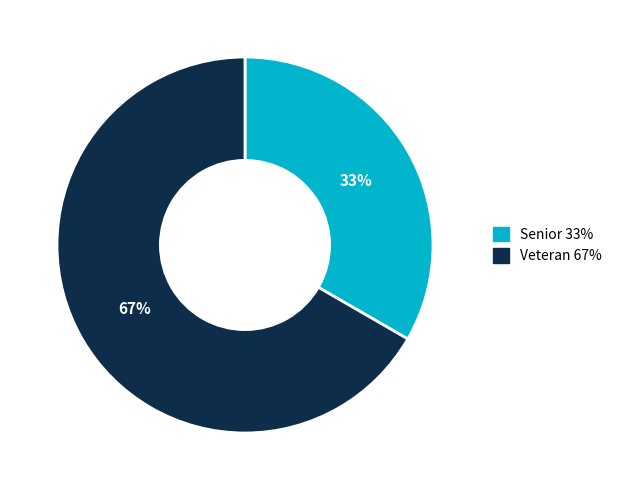

Rank the categories by value from highest to lowest.

Veteran, Senior